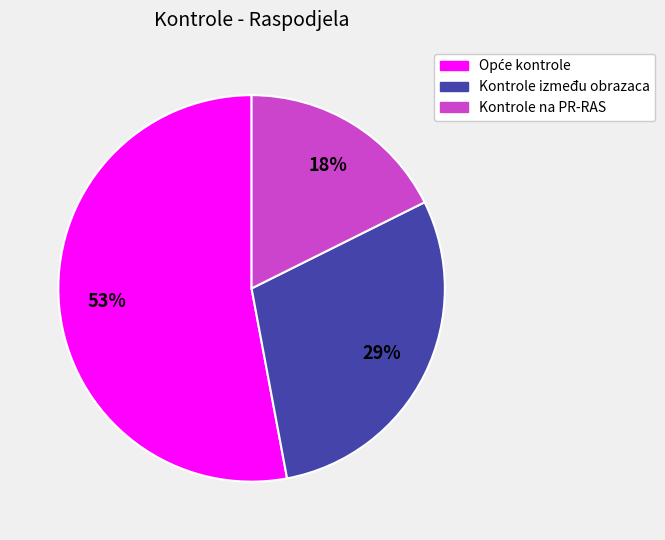

To the nearest percent, what portion does Kontrole između obrazaca represent?

29%